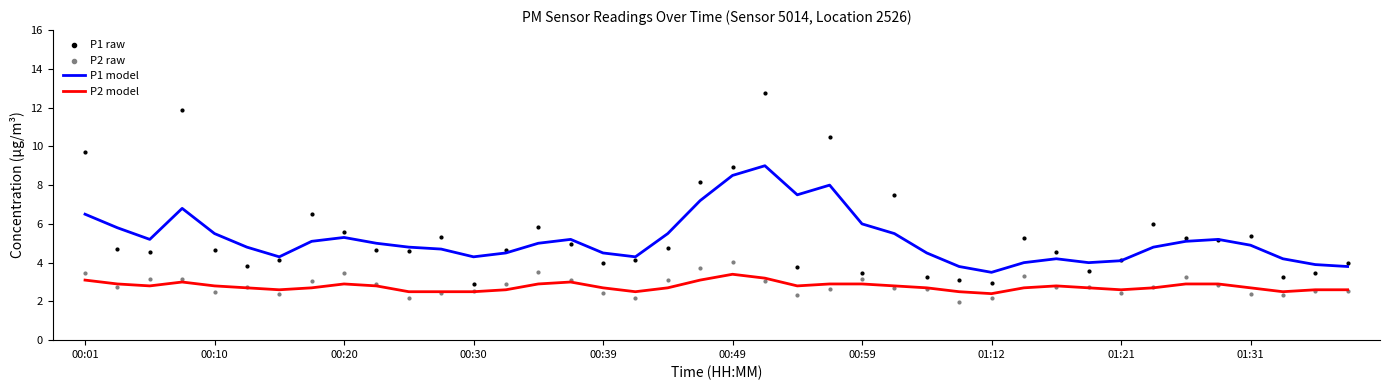

What is the total value across all series at 38?

12.5